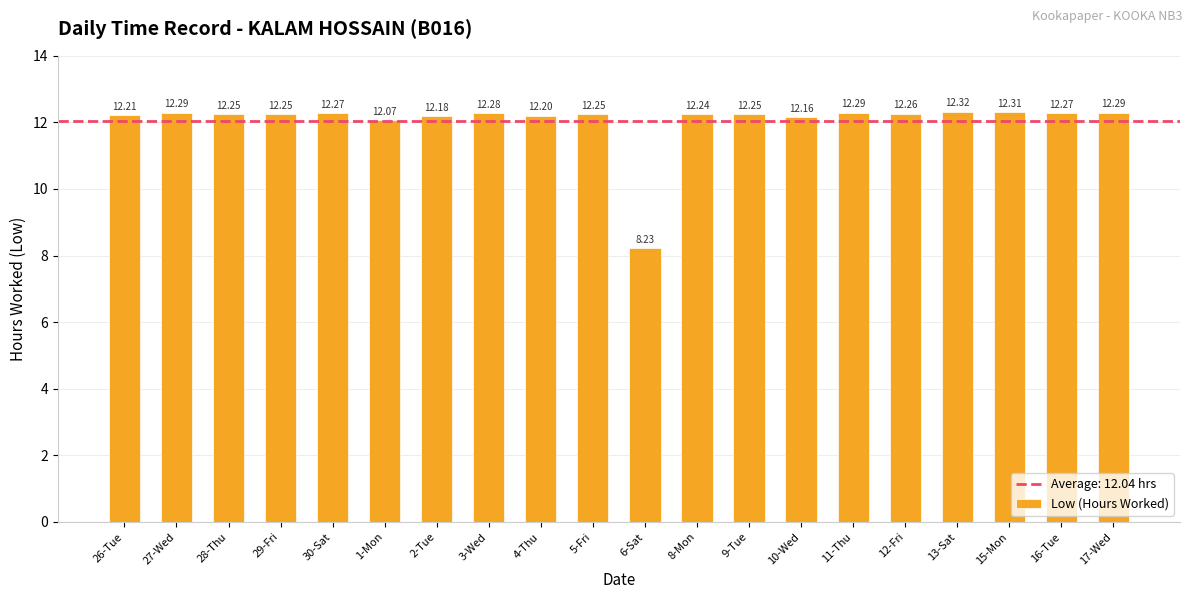

What is the minimum value shown in the chart?

8.2